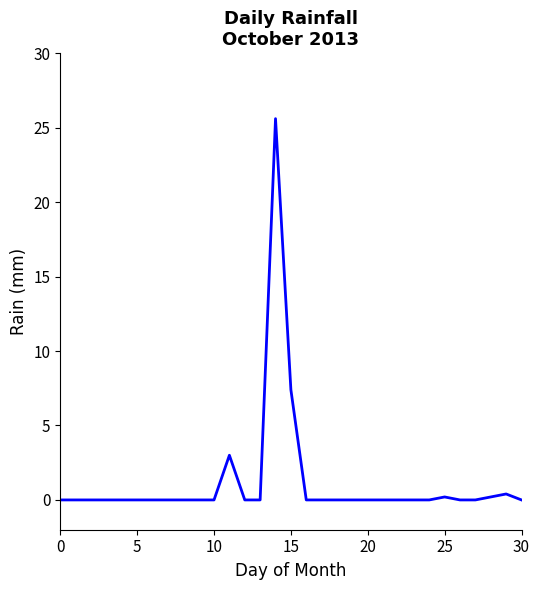

What is the greatest value displayed?

25.6